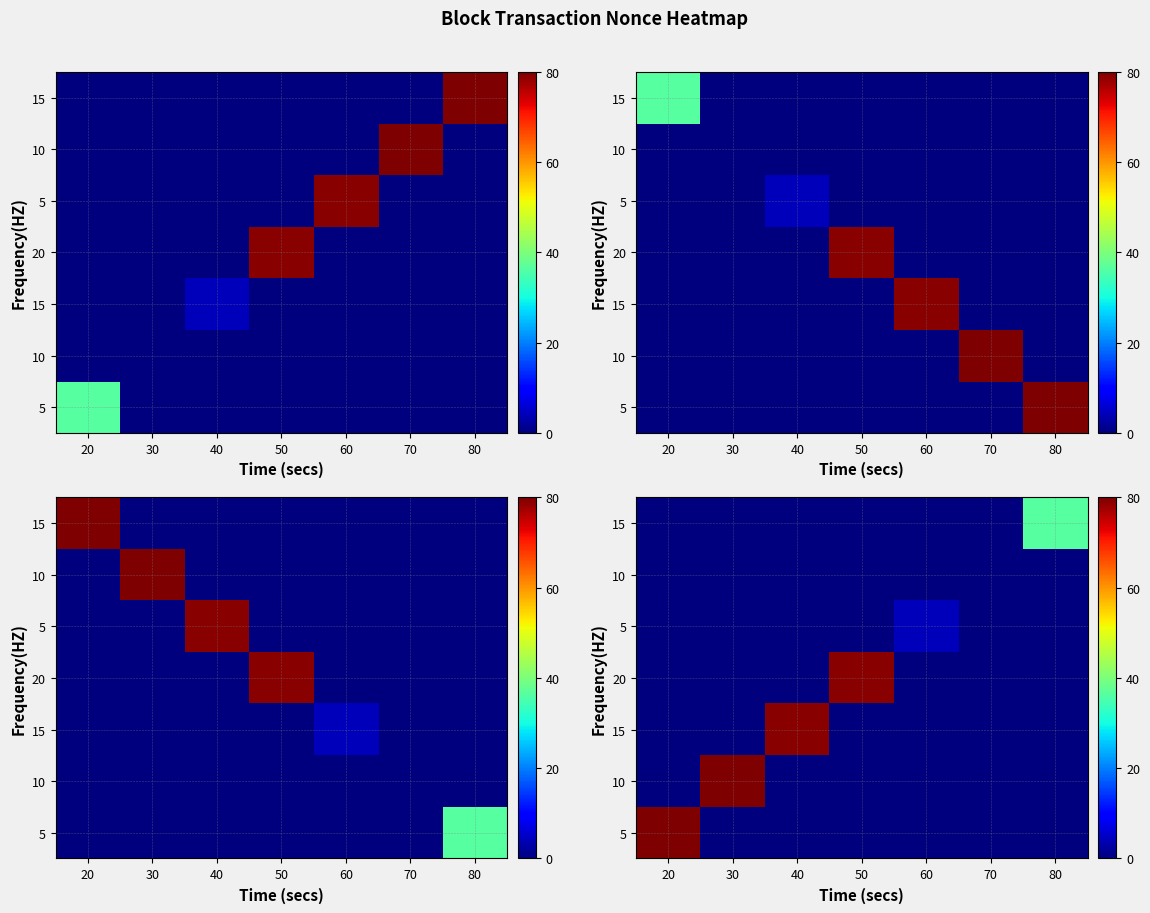

At which category does the chart reach its peak across all series?

20